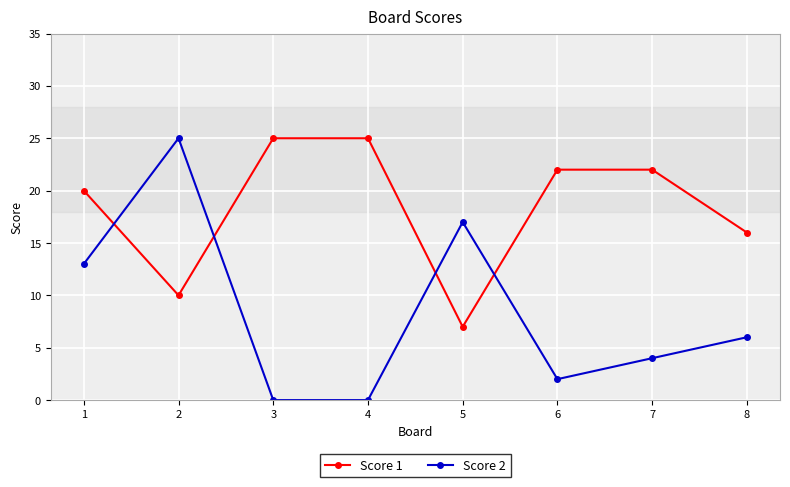

Count the Score 1 values in the range 16 to 25.

6